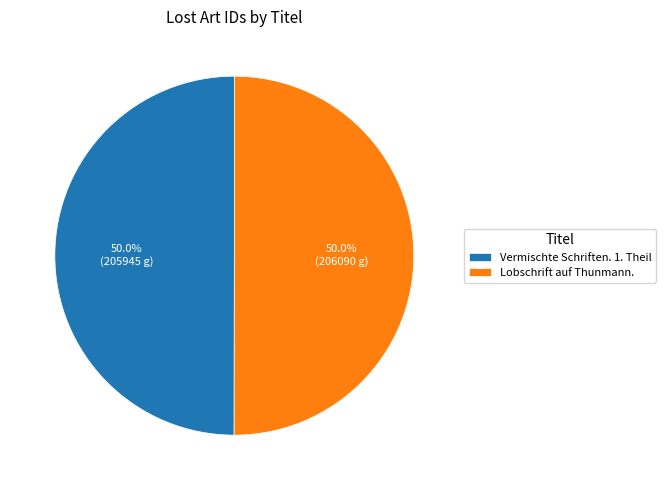

Approximately how many times larger is the value at Lobschrift auf Thunmann. compared to Vermischte Schriften. 1. Theil?

1.0